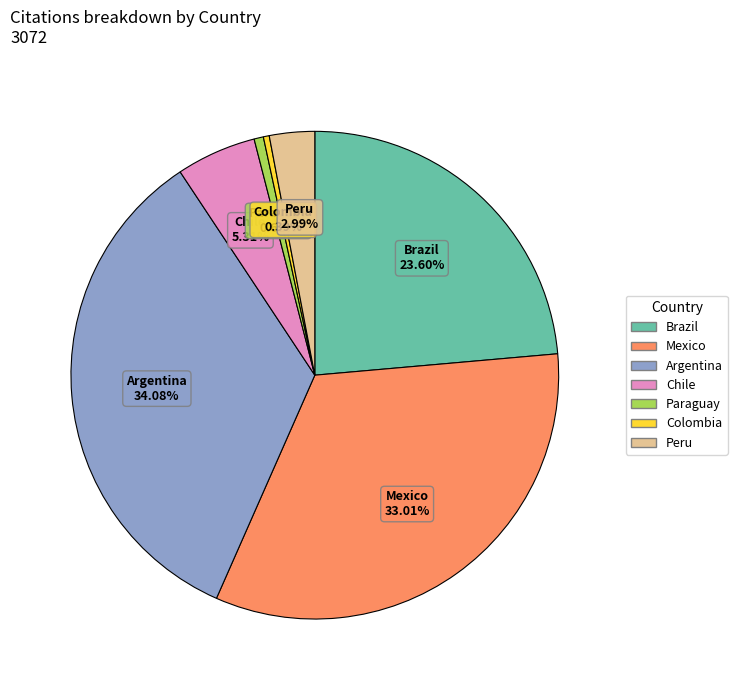

Which category has the biggest portion of the pie?

Argentina